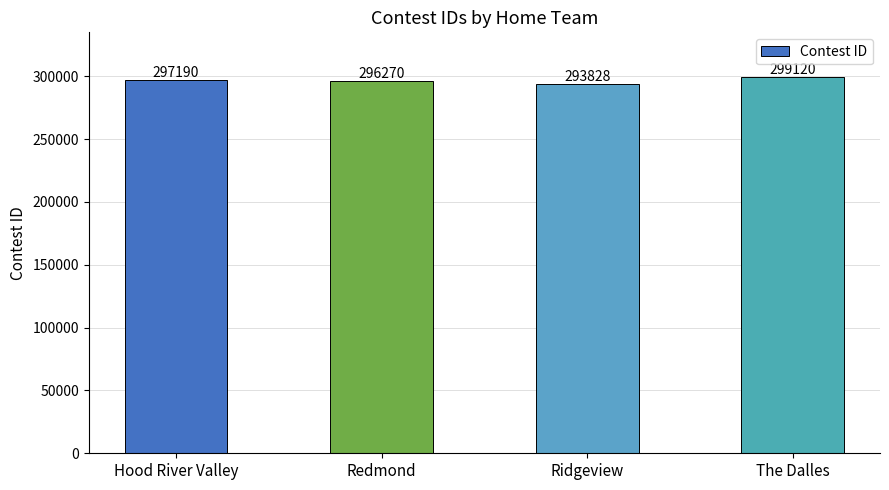

Reading left to right, what are all the values shown in this chart?

297190	296270	293828	299120